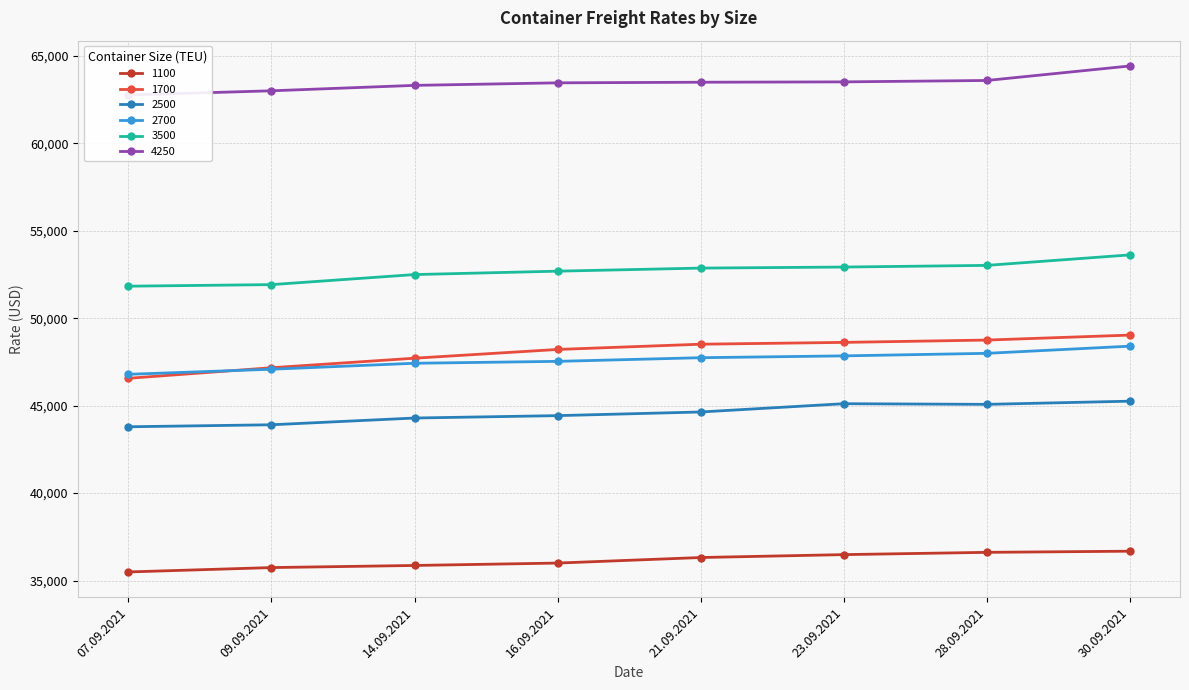

What is the label of the 3rd point from the left?

14.09.2021